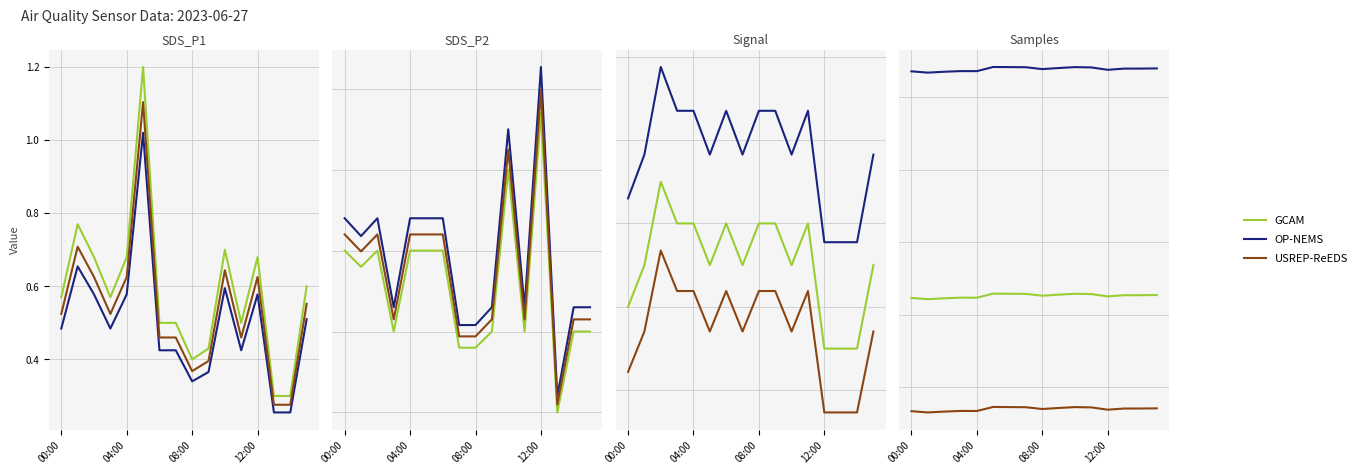

What is the average value of the OP-NEMS series?

8.0